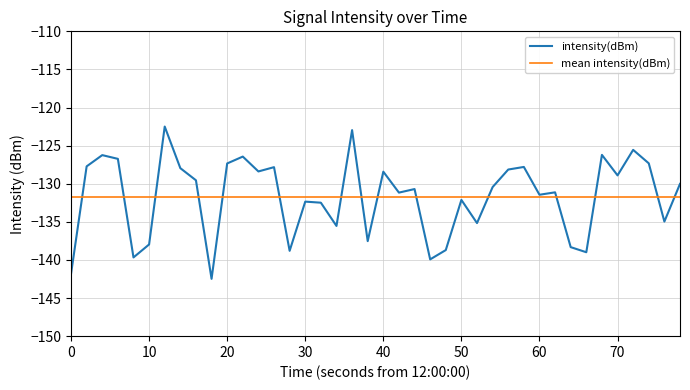

Does the chart display data point markers on the line(s)?

No